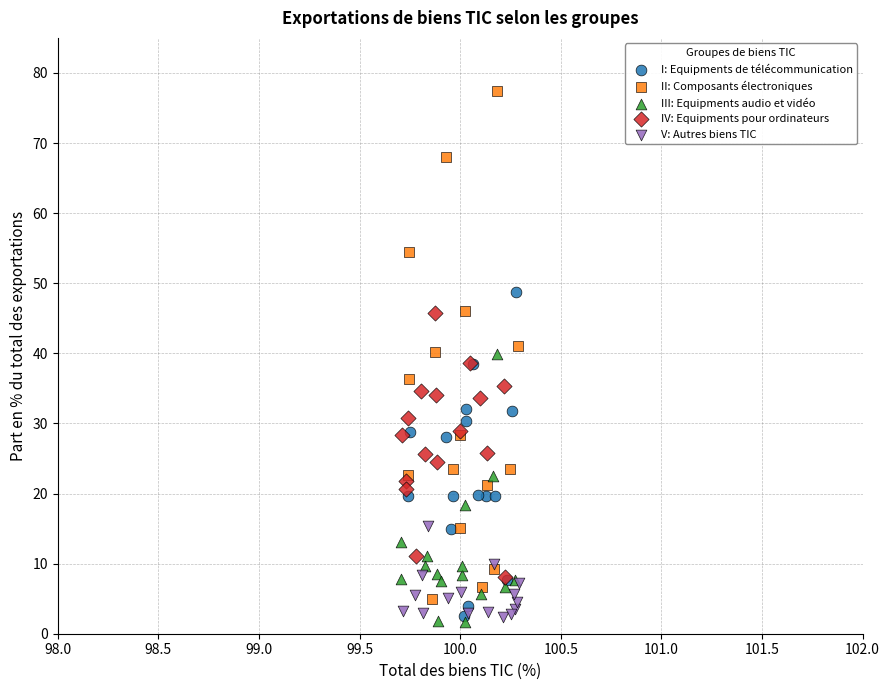

Which series reaches the minimum Y coordinate?

III: Equipments audio et vidéo